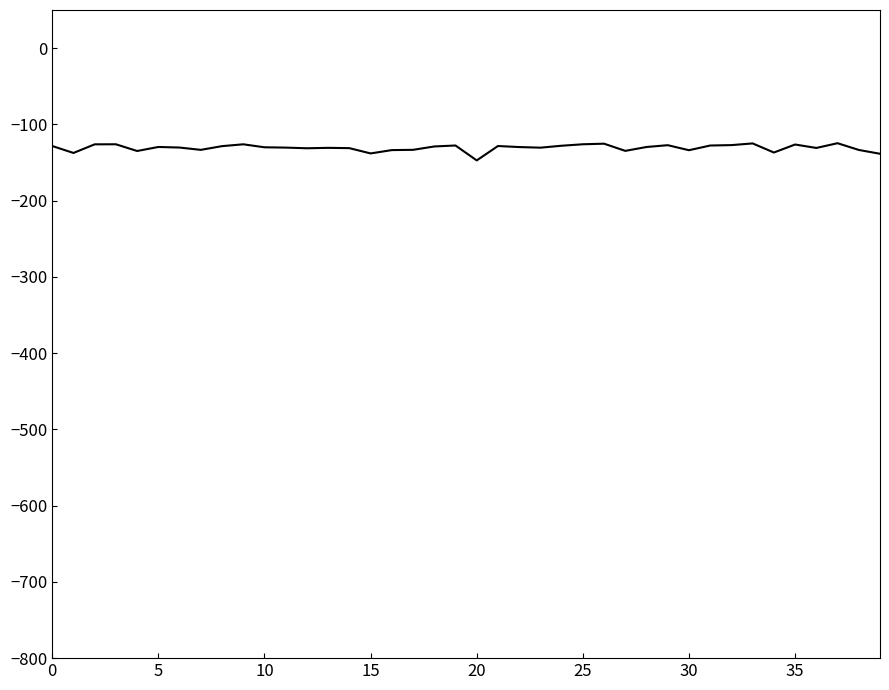

What is the smallest value displayed?

-147.2